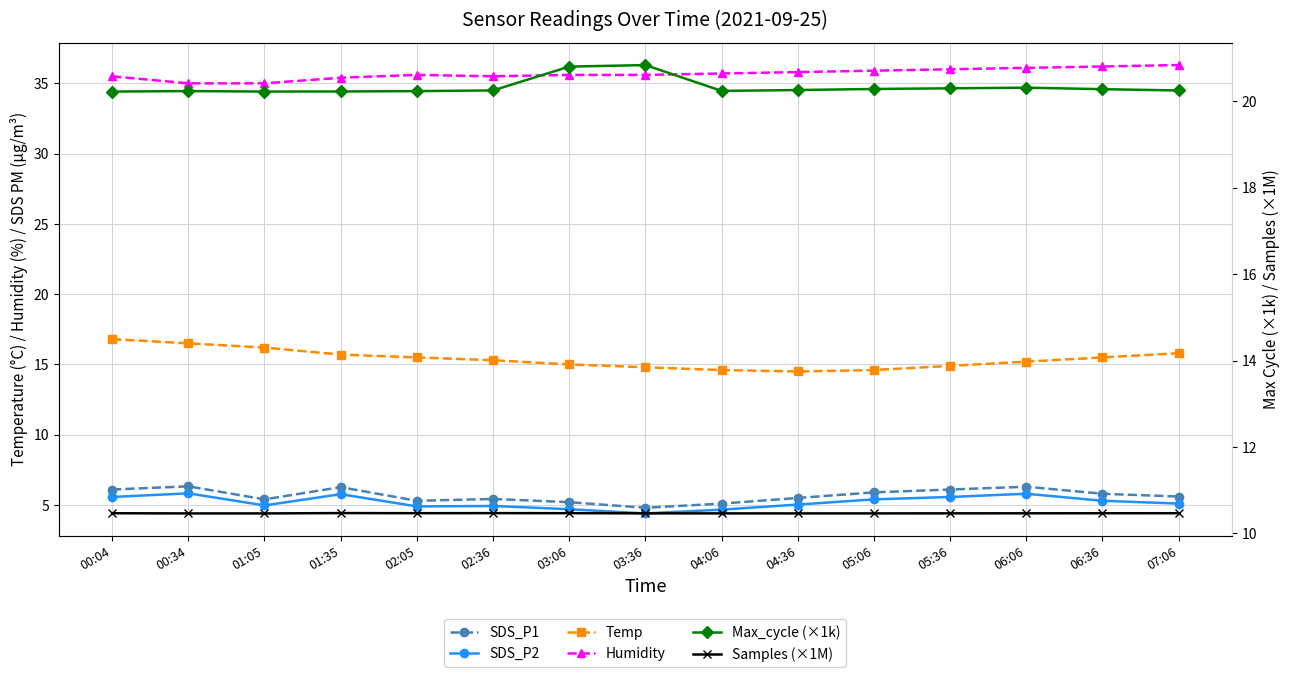

Between 00:34 and 05:36, which series saw the biggest shift?

Temp